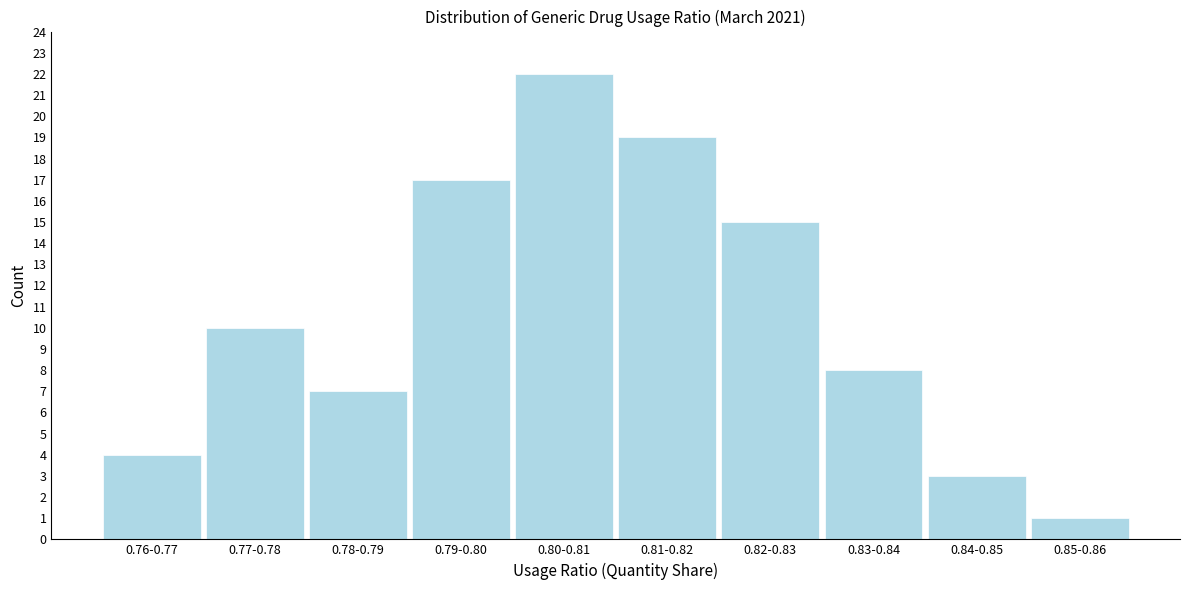

Reading left to right, list all the values displayed in this chart.

4	10	7	17	22	19	15	8	3	1